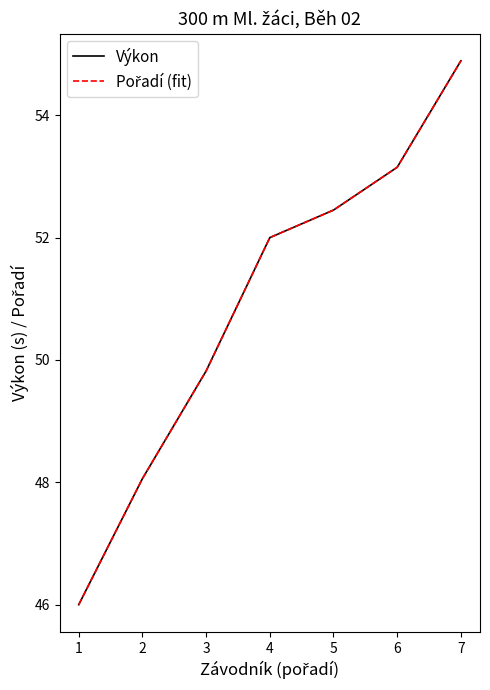

Which series changed the most between 1 and 6?

Výkon